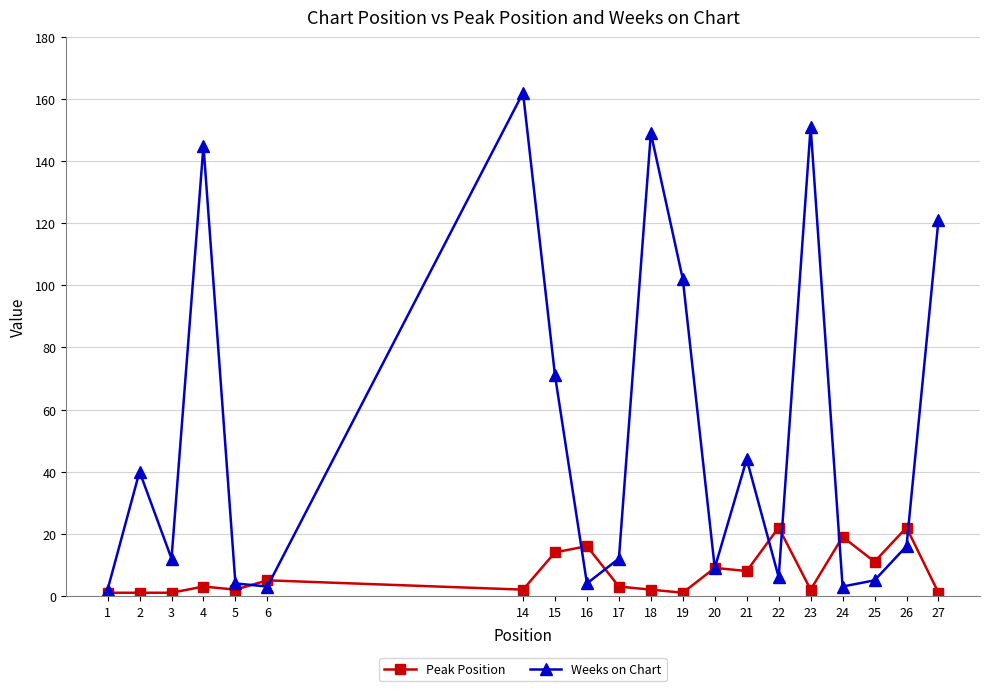

True or false: Peak Position has more than 1 interior local peaks.

True